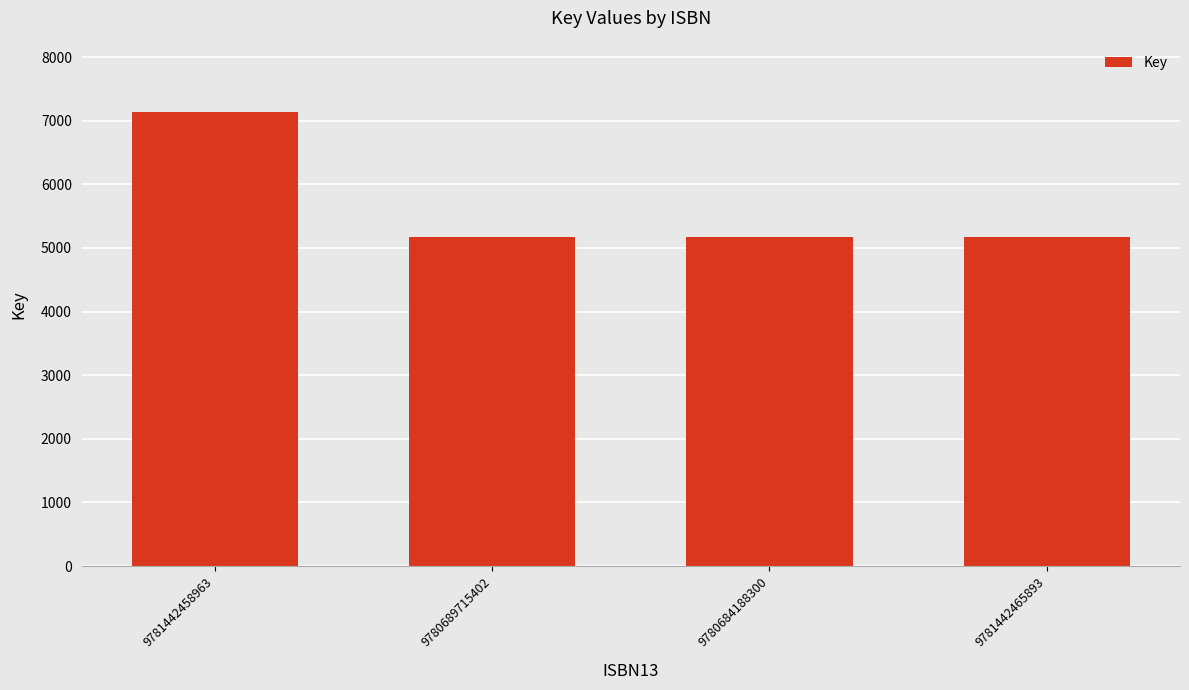

Reading left to right, list all the values displayed in this chart.

7143	5167	5167	5167